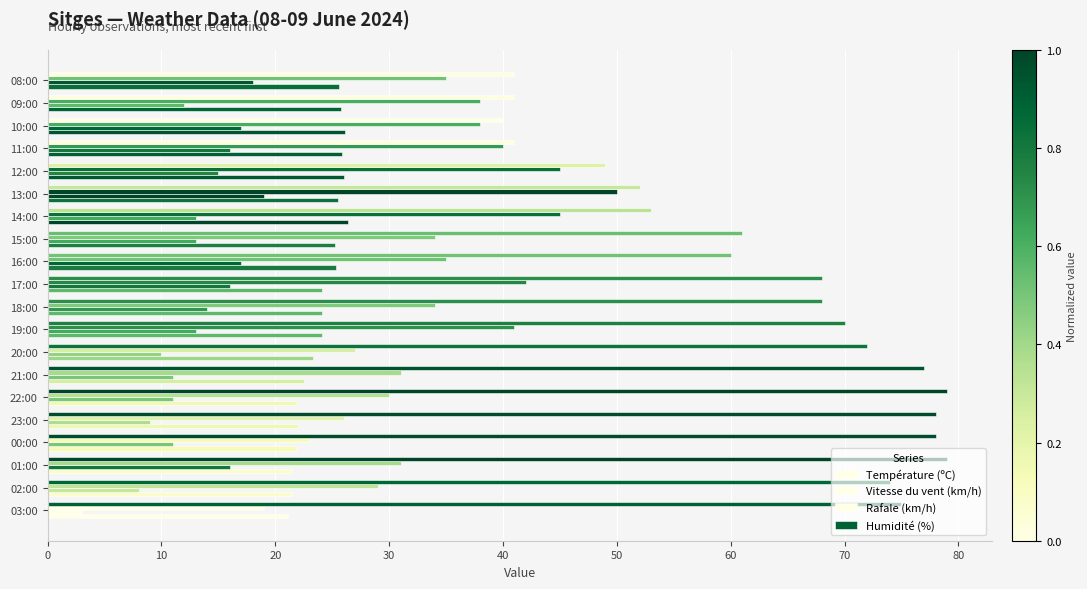

Reading right to left, transcribe all the data shown in this chart.

Température (ºC): 25.6	25.8	26.1	25.9	26.0	25.5	26.4	25.2	25.3	24.1	24.1	24.1	23.3	22.5	21.9	22.0	21.8	21.5	21.5	21.1
Vitesse du vent (km/h): 18.0	12.0	17.0	16.0	15.0	19.0	13.0	13.0	17.0	16.0	14.0	13.0	10.0	11.0	11.0	9.0	11.0	16.0	8.0	3.0
Rafale (km/h): 35.0	38.0	38.0	40.0	45.0	50.0	45.0	34.0	35.0	42.0	34.0	41.0	27.0	31.0	30.0	26.0	23.0	31.0	29.0	19.0
Humidité (%): 41.0	41.0	40.0	41.0	49.0	52.0	53.0	61.0	60.0	68.0	68.0	70.0	72.0	77.0	79.0	78.0	78.0	79.0	74.0	75.0